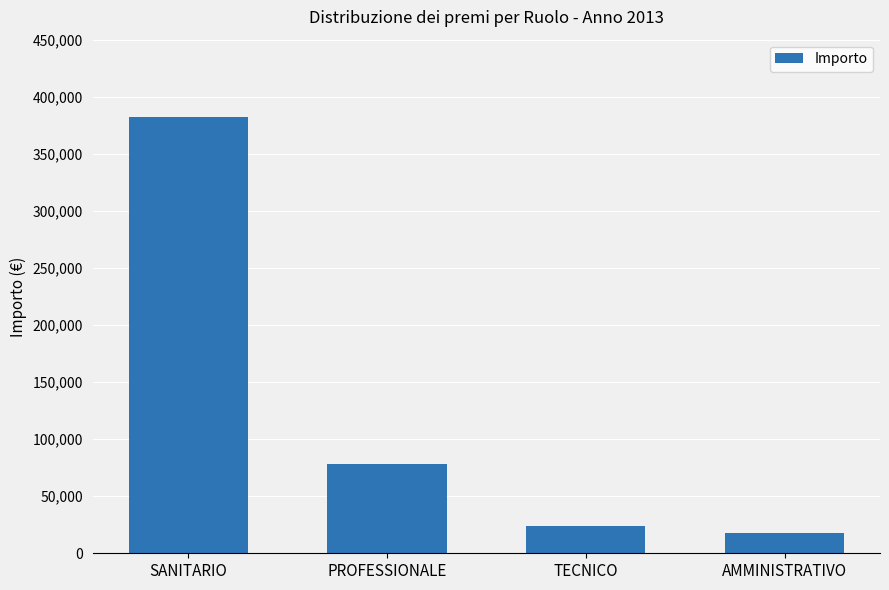

Where is the data nearest to the value 200310?

PROFESSIONALE